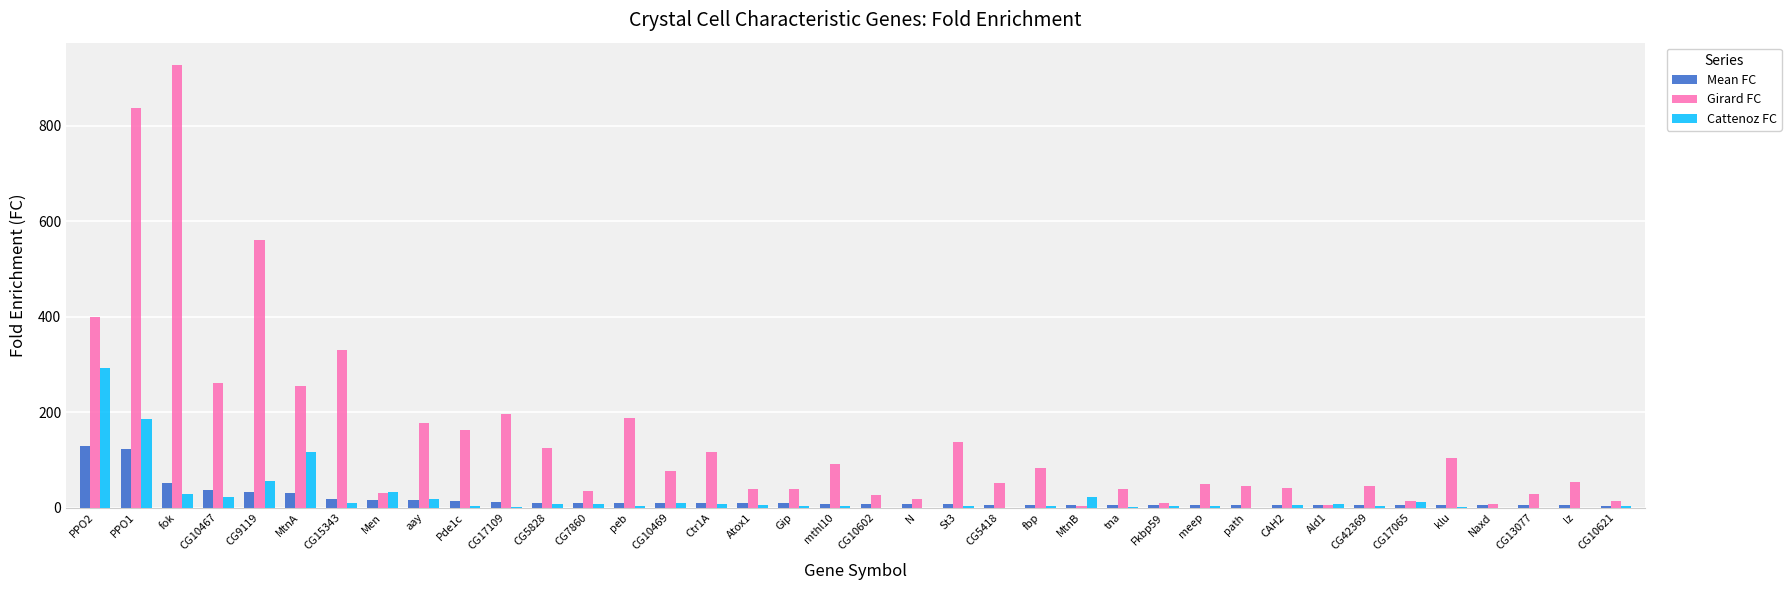

At which label does Mean FC first exceed 8?

PPO2